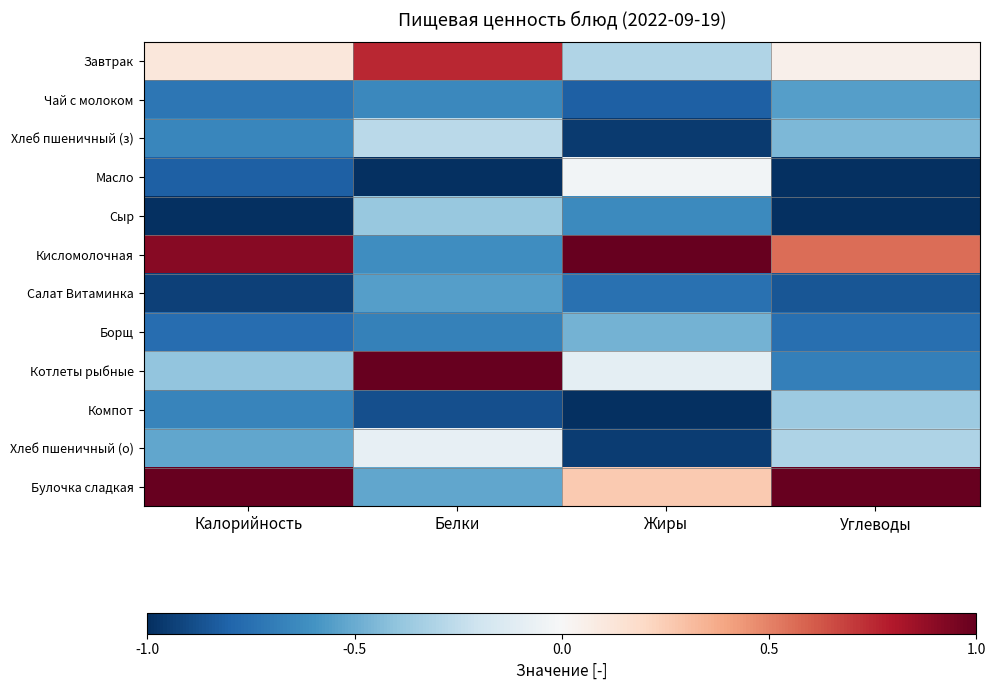

Reading left to right, transcribe all the data shown in this chart.

Завтрак: Калорийность=0.1	Белки=0.8	Жиры=-0.3	Углеводы=0.1
Чай с молоком: Калорийность=-0.7	Белки=-0.6	Жиры=-0.8	Углеводы=-0.6
Хлеб пшеничный (з): Калорийность=-0.7	Белки=-0.3	Жиры=-1.0	Углеводы=-0.4
Масло: Калорийность=-0.8	Белки=-1.0	Жиры=-0.0	Углеводы=-1.0
Сыр: Калорийность=-1.0	Белки=-0.4	Жиры=-0.6	Углеводы=-1.0
Кисломолочная: Калорийность=0.9	Белки=-0.6	Жиры=1.0	Углеводы=0.6
Салат Витаминка: Калорийность=-0.9	Белки=-0.6	Жиры=-0.7	Углеводы=-0.9
Борщ: Калорийность=-0.8	Белки=-0.7	Жиры=-0.5	Углеводы=-0.8
Котлеты рыбные: Калорийность=-0.4	Белки=1.0	Жиры=-0.1	Углеводы=-0.7
Компот: Калорийность=-0.7	Белки=-0.9	Жиры=-1.0	Углеводы=-0.4
Хлеб пшеничный (о): Калорийность=-0.5	Белки=-0.1	Жиры=-0.9	Углеводы=-0.3
Булочка сладкая: Калорийность=1.0	Белки=-0.5	Жиры=0.3	Углеводы=1.0